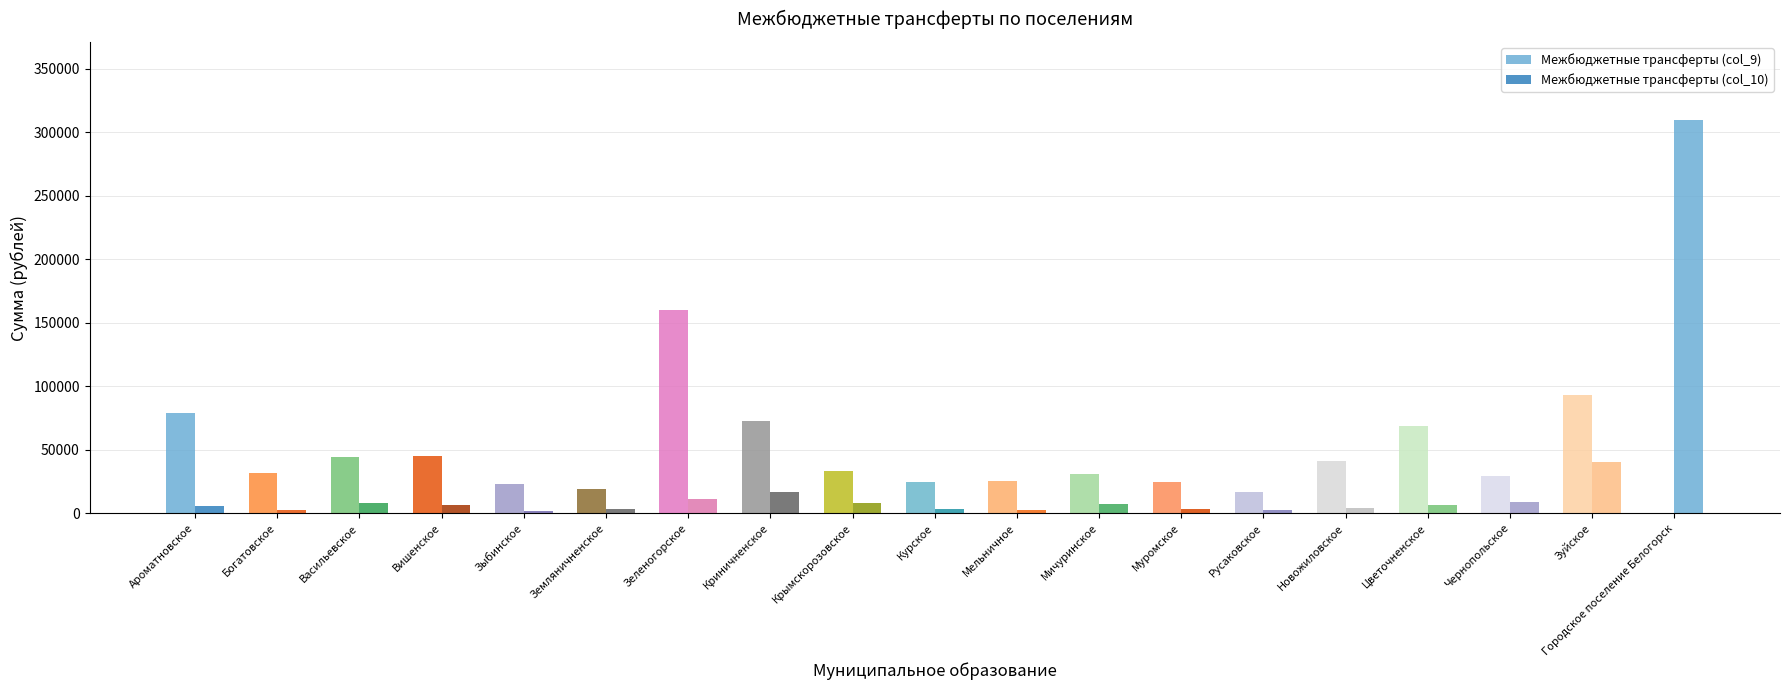

Does the chart contain stacked bars?

No